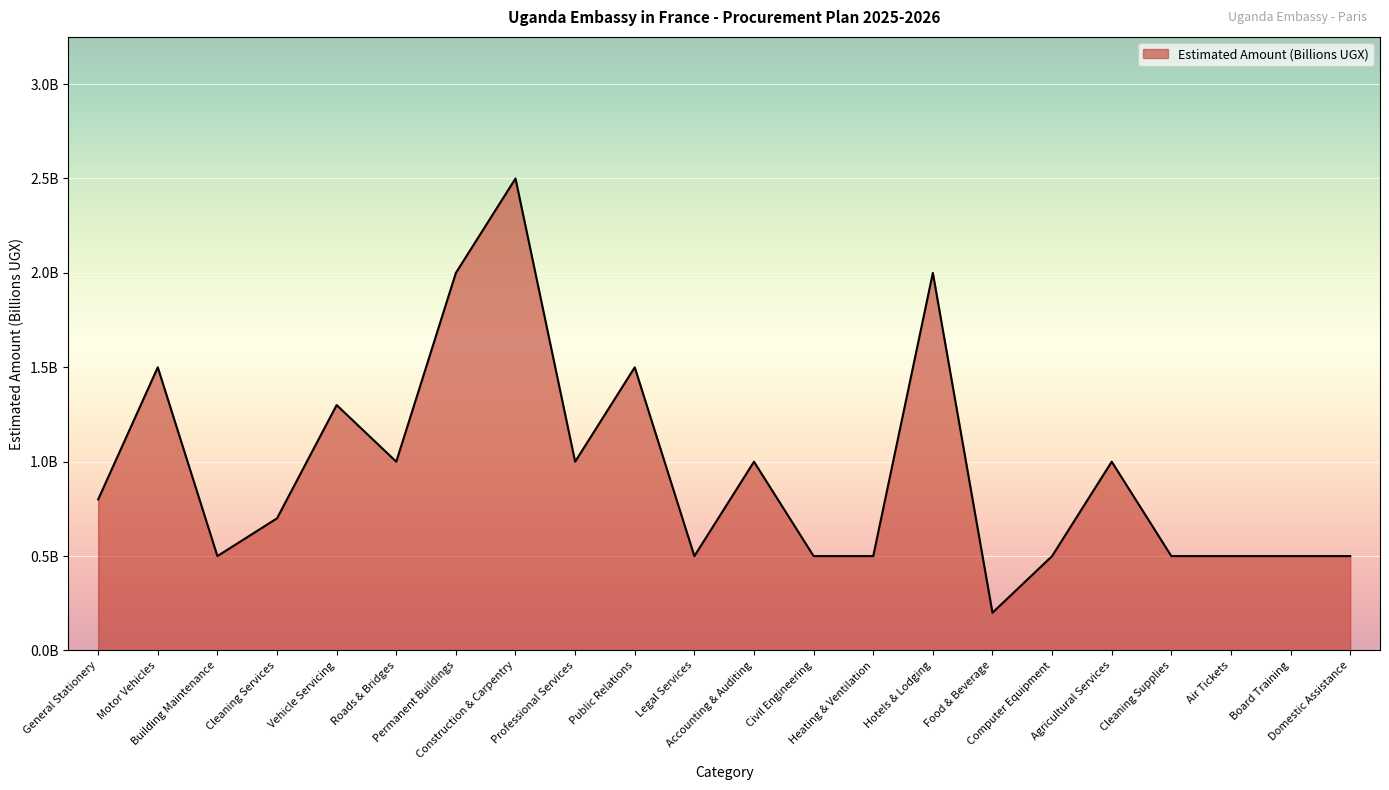

Rank the categories by value from lowest to highest.

Food & Beverage, Building Maintenance, Legal Services, Civil Engineering, Heating & Ventilation, Computer Equipment, Cleaning Supplies, Air Tickets, Board Training, Domestic Assistance, Cleaning Services, General Stationery, Roads & Bridges, Professional Services, Accounting & Auditing, Agricultural Services, Vehicle Servicing, Motor Vehicles, Public Relations, Permanent Buildings, Hotels & Lodging, Construction & Carpentry